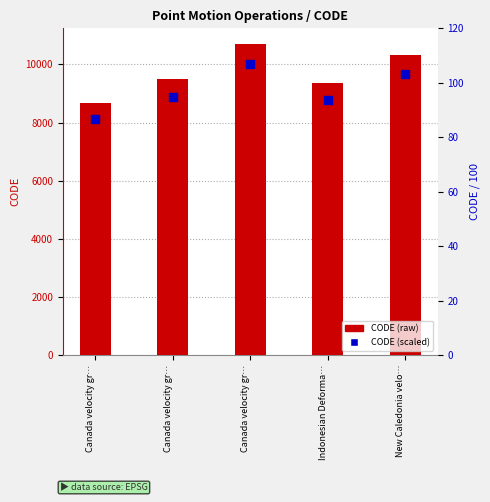

What is the total value across all series at Canada velocity gr…?

8762.8